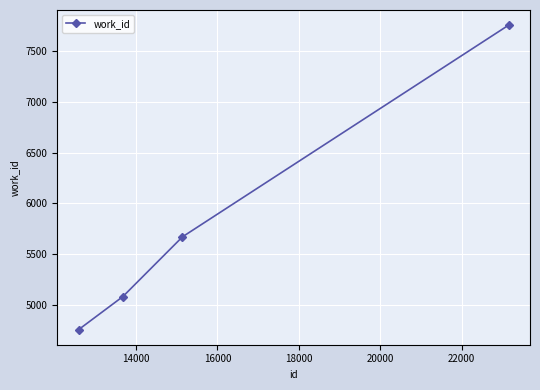

What is the minimum value shown in the chart?

4759